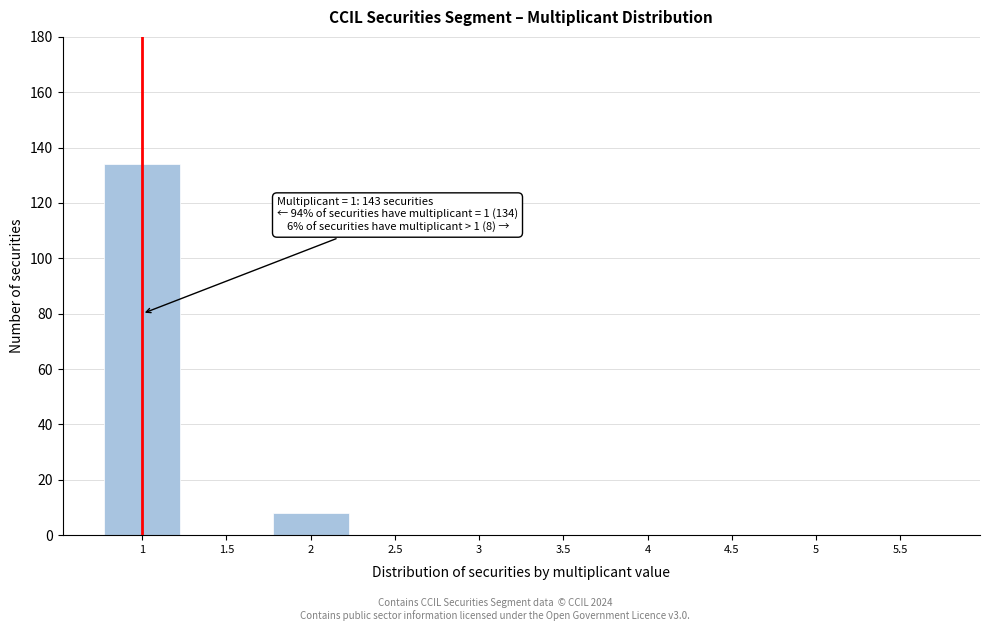

Reading left to right, what are all the values shown in this chart?

1=134	1.5=0	2=8	2.5=0	3=0	3.5=0	4=0	4.5=0	5=0	5.5=0